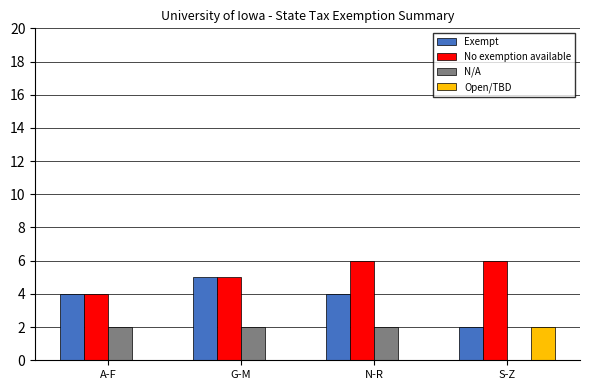

Is it true that Open/TBD equals 1 at G-M?

False